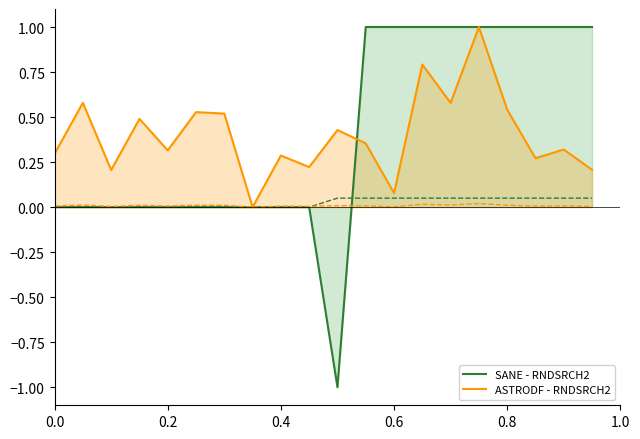

What is the highest value of the ASTRODF - RNDSRCH2 series?

1.0